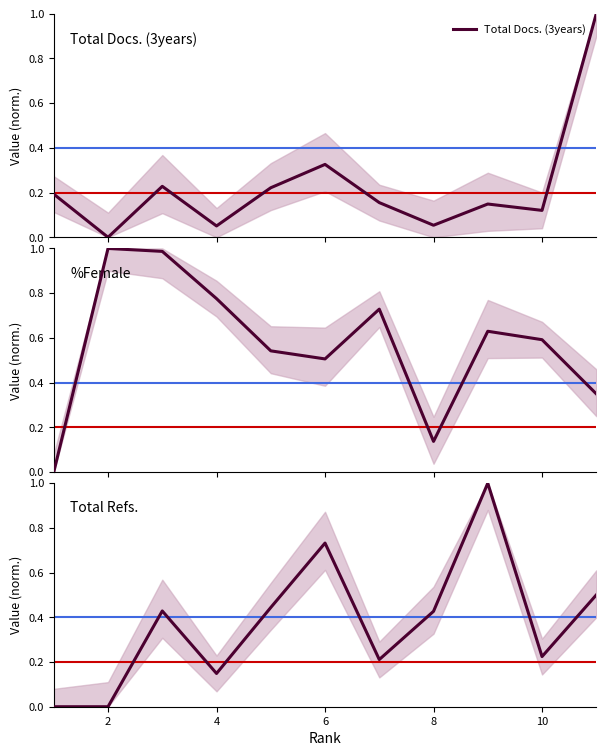

How many categories are shown in the chart?

11